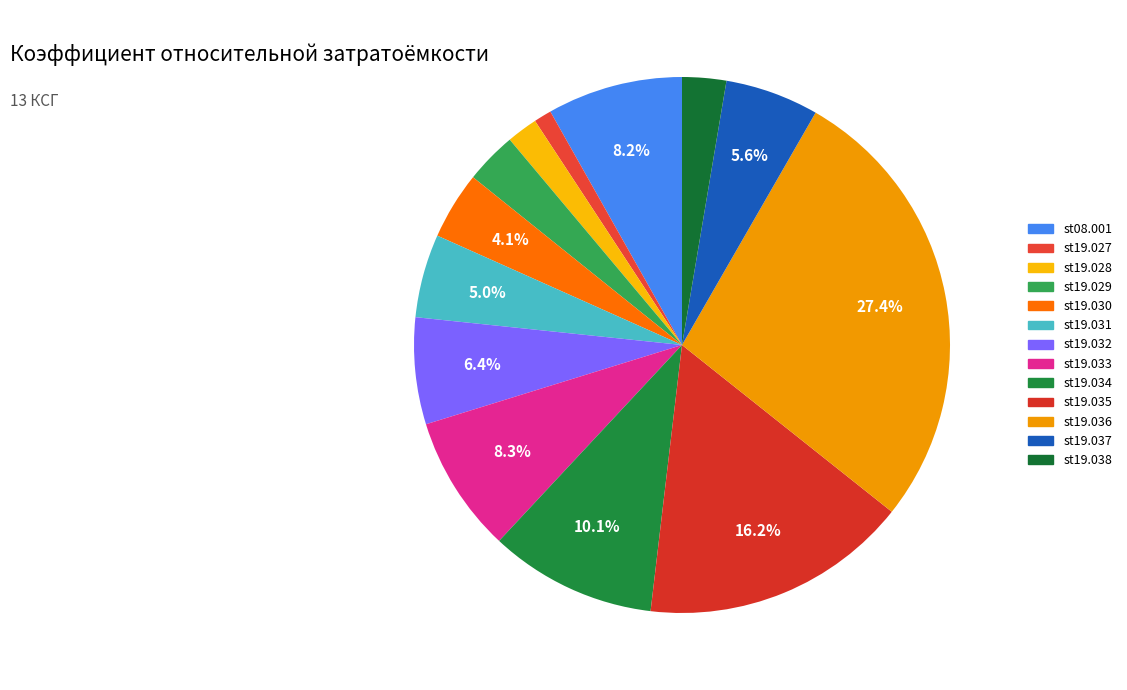

To the nearest percent, what is the difference between the largest and smallest slice percentages?

26%